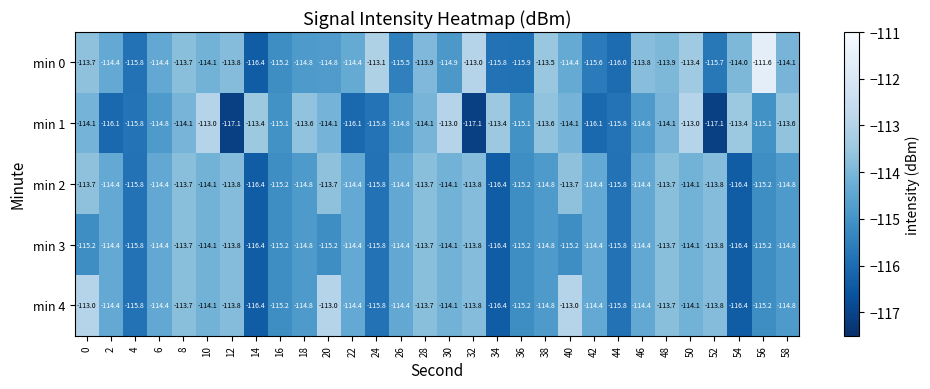

Which series has the largest range (max minus min)?

min 0